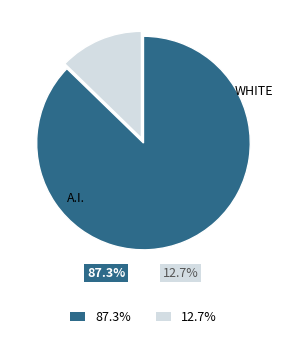

True or false: pct85 accounts for 1% of the total.

False